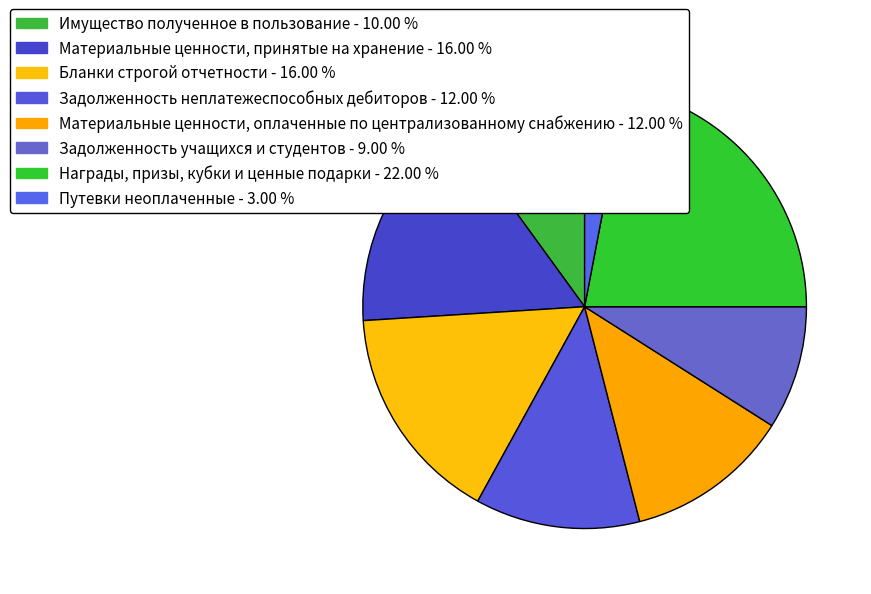

Is there a majority slice in this chart?

No